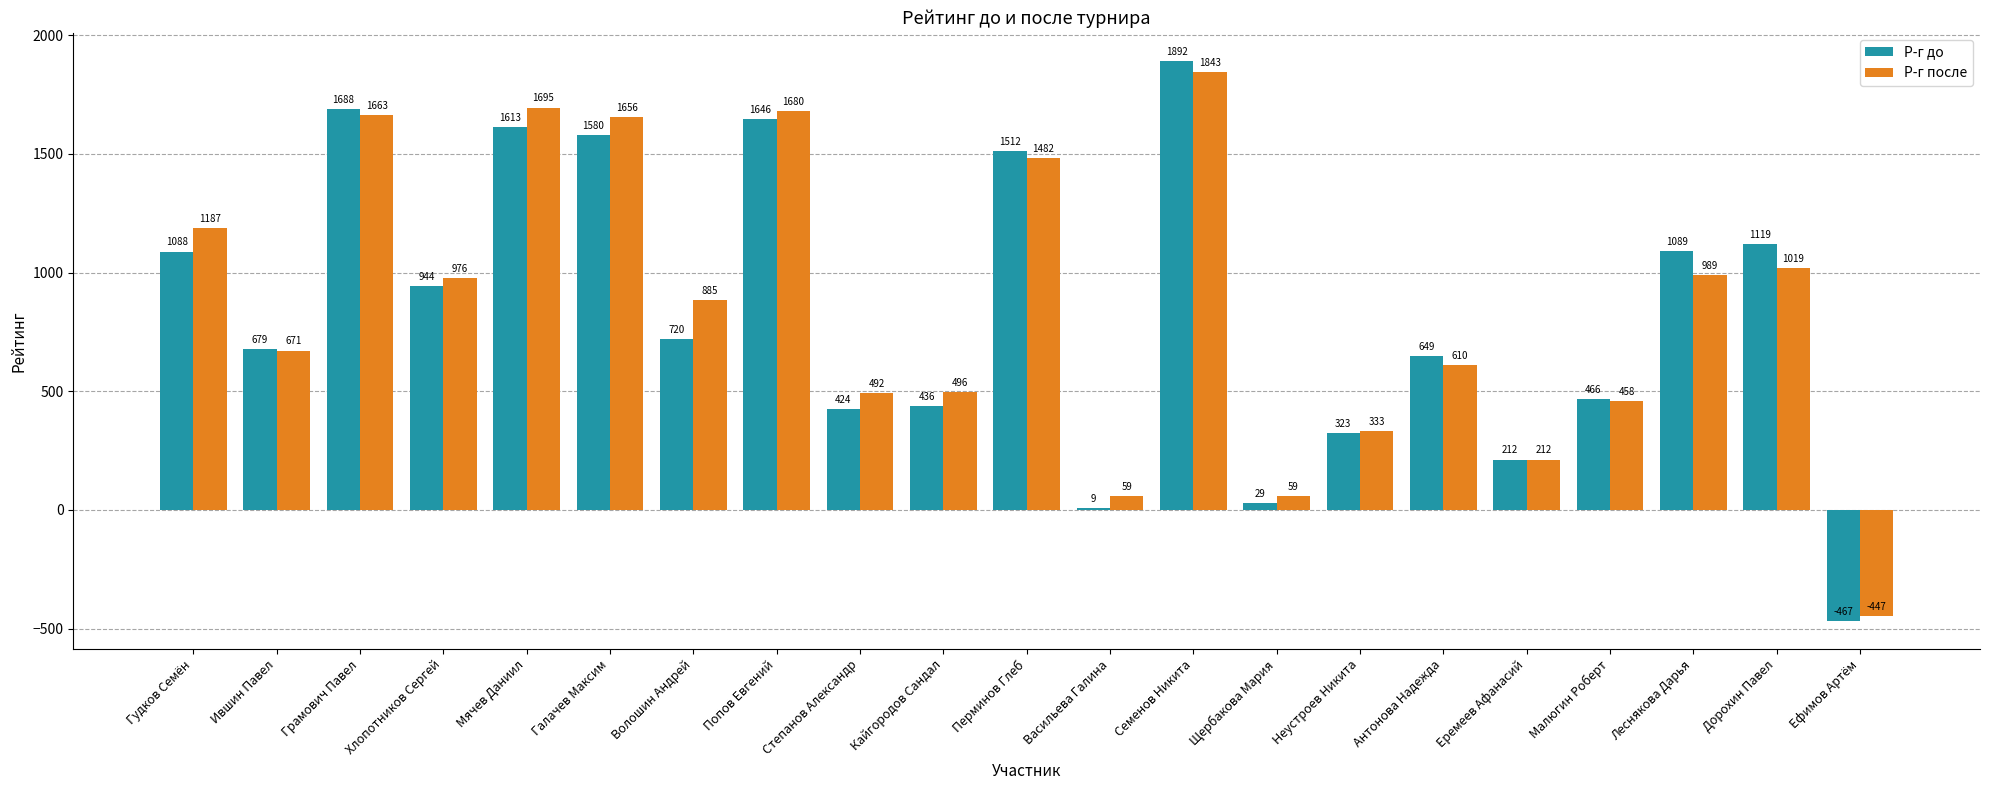

The value of Р-г до at Ефимов Артём is -753. True or false?

False